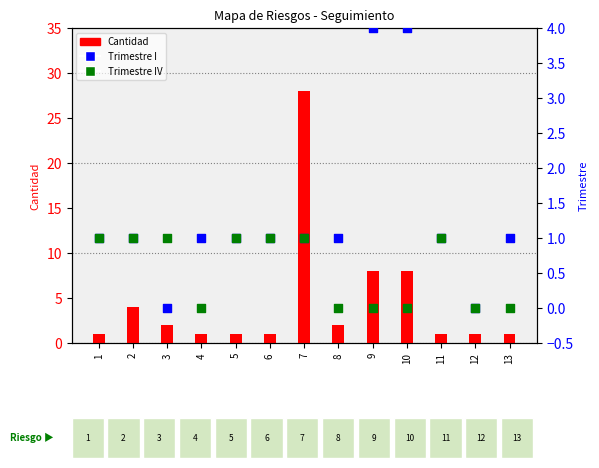

Which series has the largest Y range (max minus min)?

Cantidad